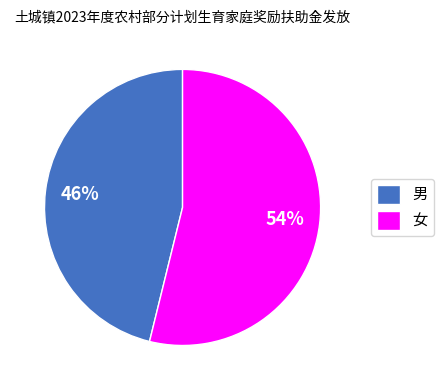

Do 男 and 女 together represent more than half of the pie?

Yes